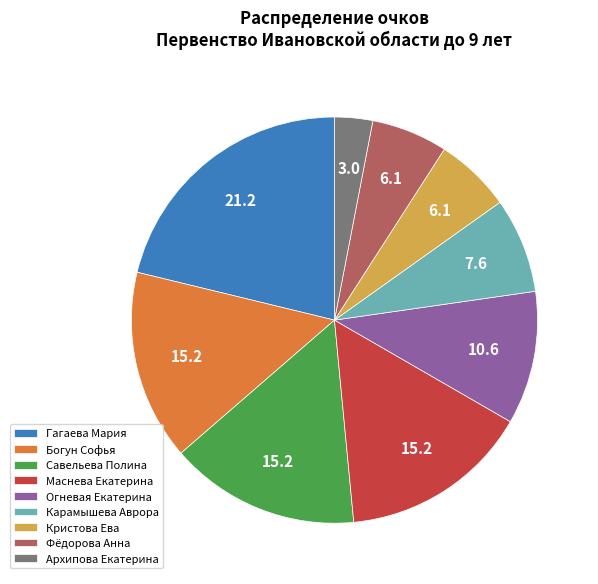

What is the ratio of the value at Маснева Екатерина to the value at Кристова Ева?

2.5